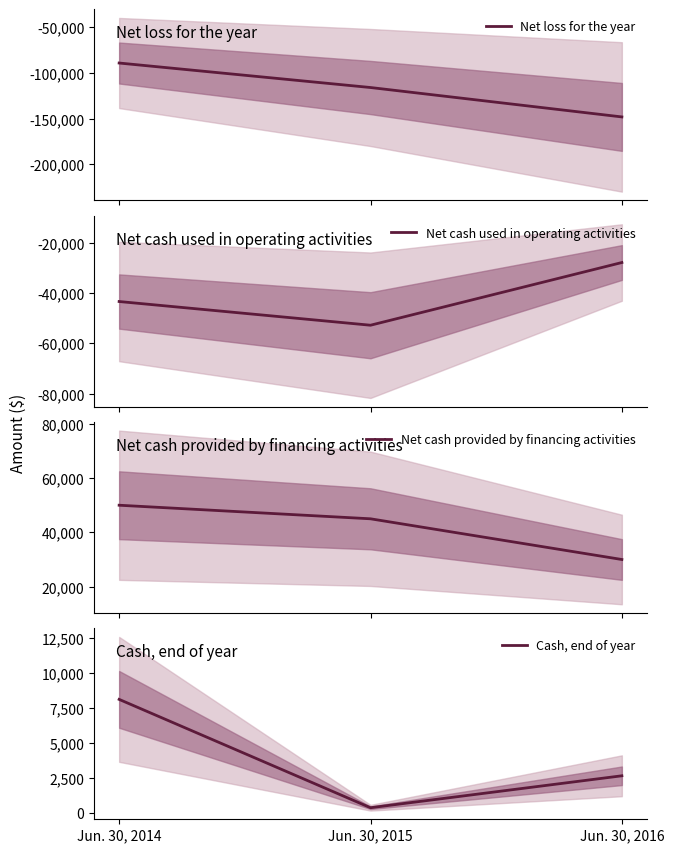

How many values in the Cash, end of year series are below 2649?

1